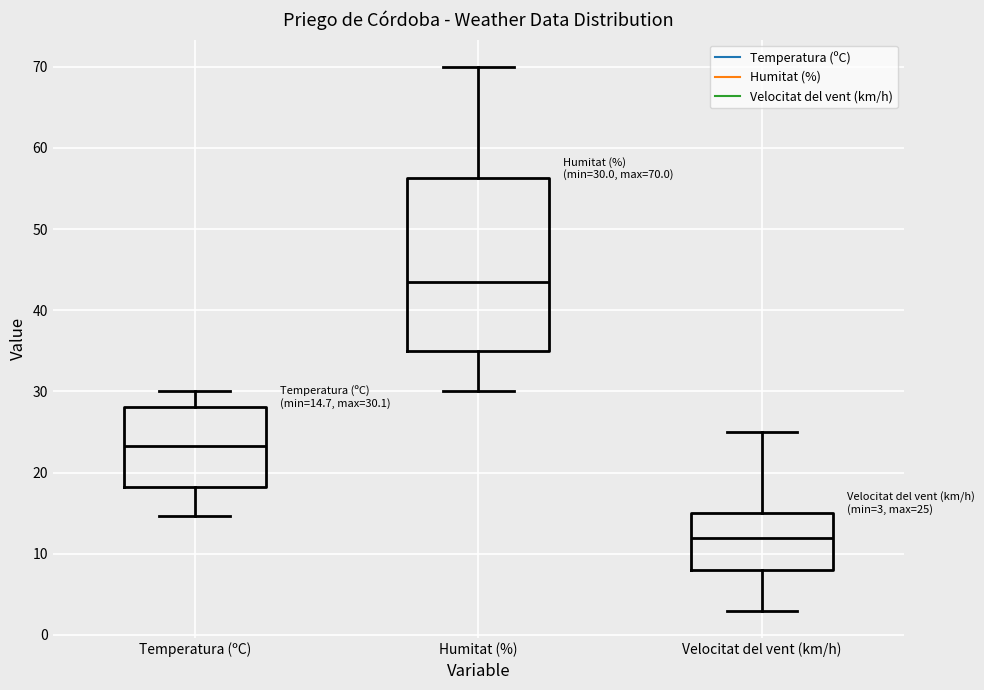

Which box is the tallest, from its lower edge to its upper edge?

Humitat (%)